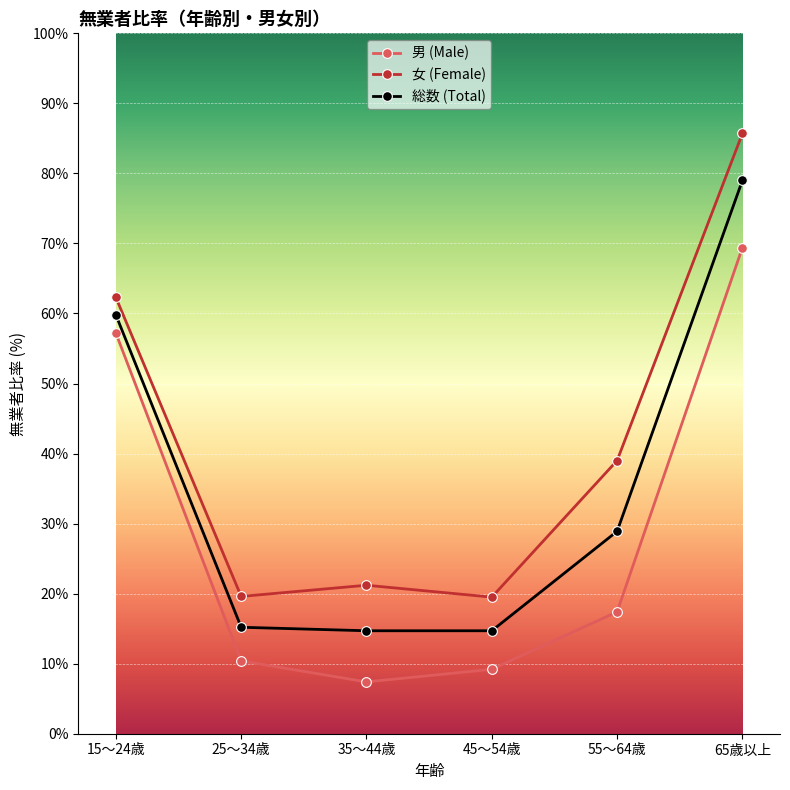

What is the spread (max minus min) of values at 15～24歳?

5.1